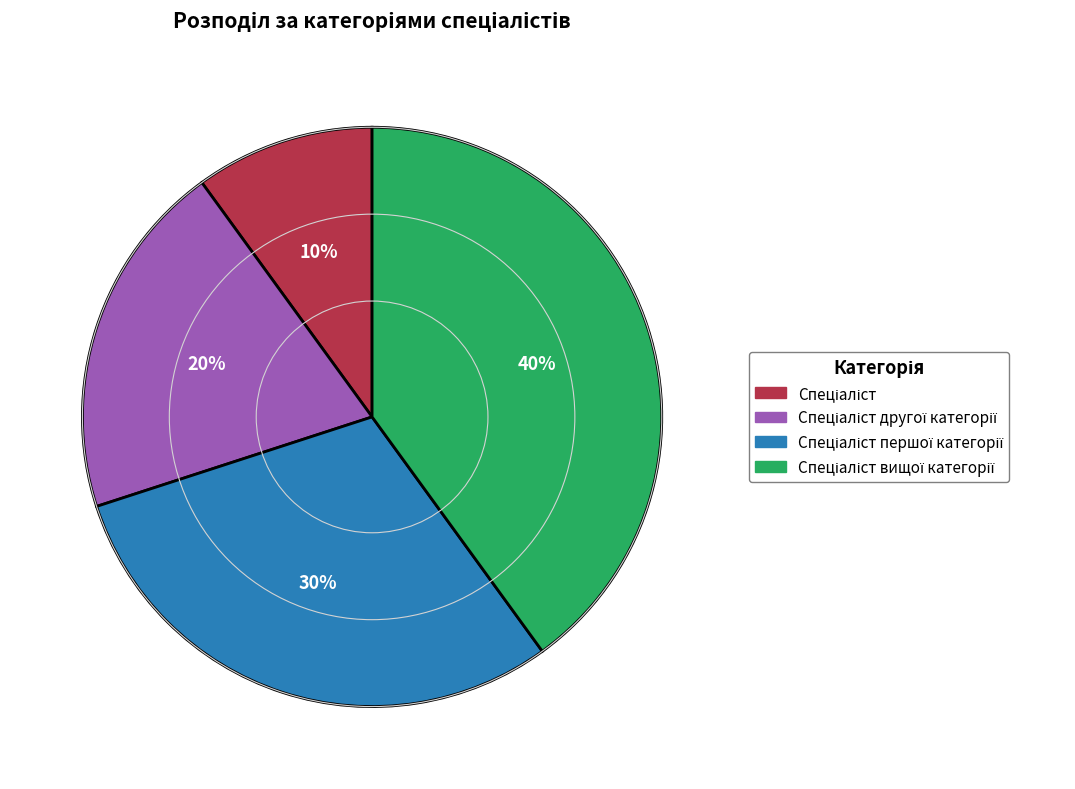

Does any single category account for the majority?

No